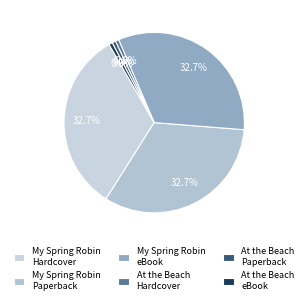

How many slices are in this pie chart?

6